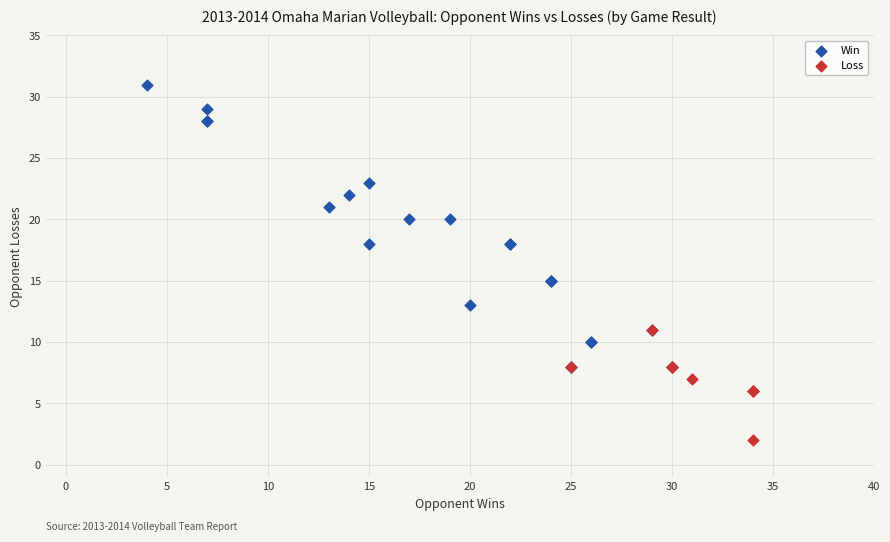

Which series has the largest Y range (max minus min)?

Win